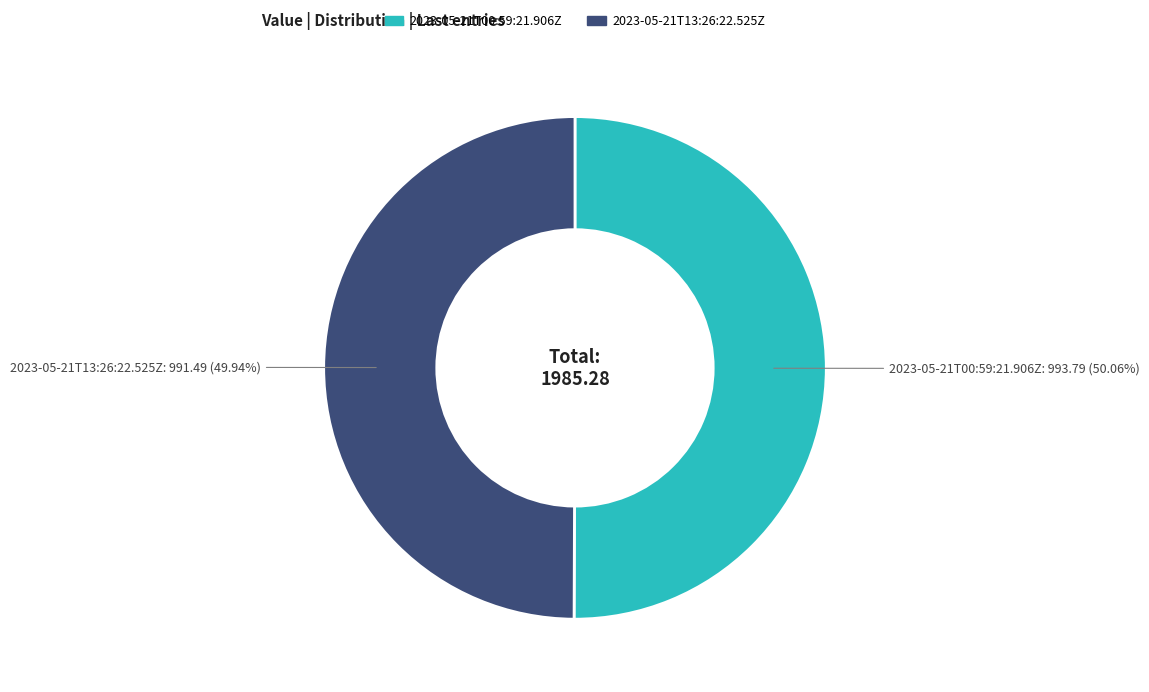

What is the ratio of the value at 2023-05-21T13:26:22.525Z to the value at 2023-05-21T00:59:21.906Z?

1.0